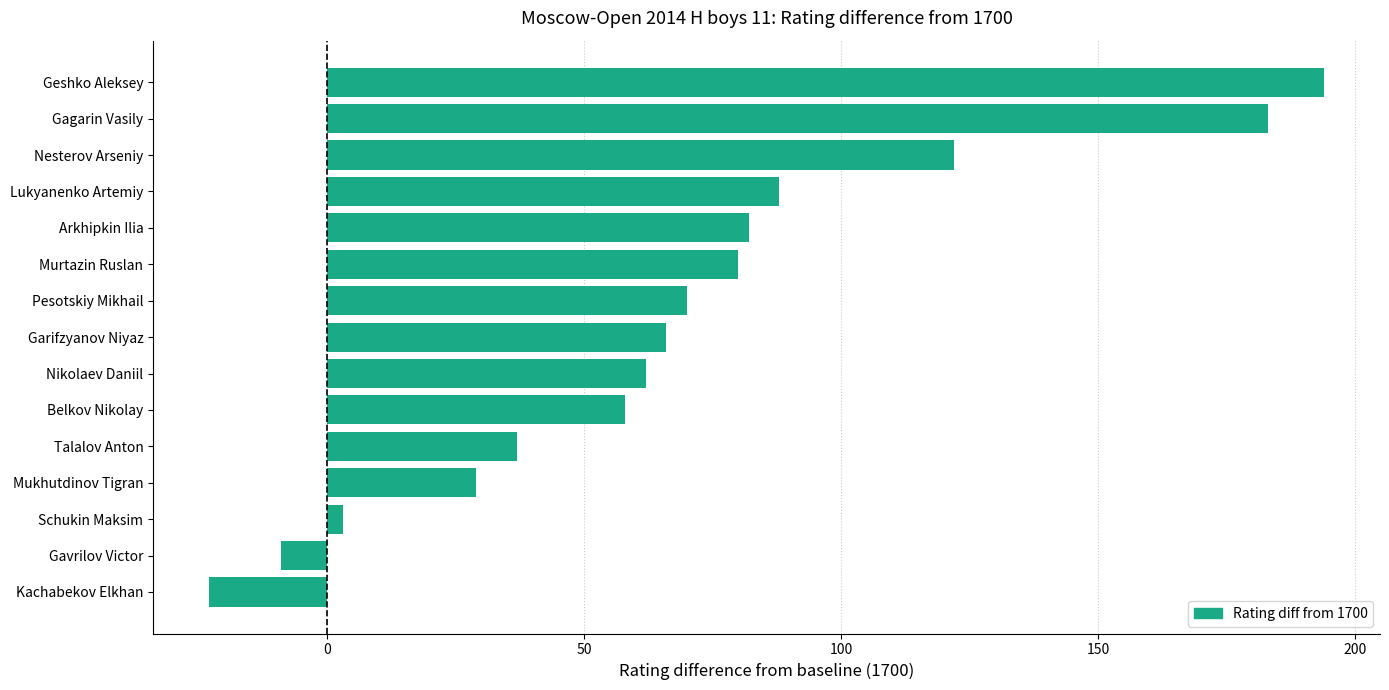

How many bars are there in total?

15